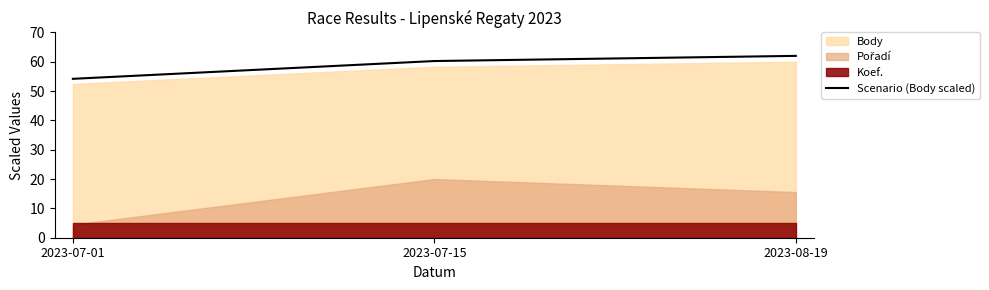

What is the difference between the values at 2023-07-15 and 2023-08-19?

1.8